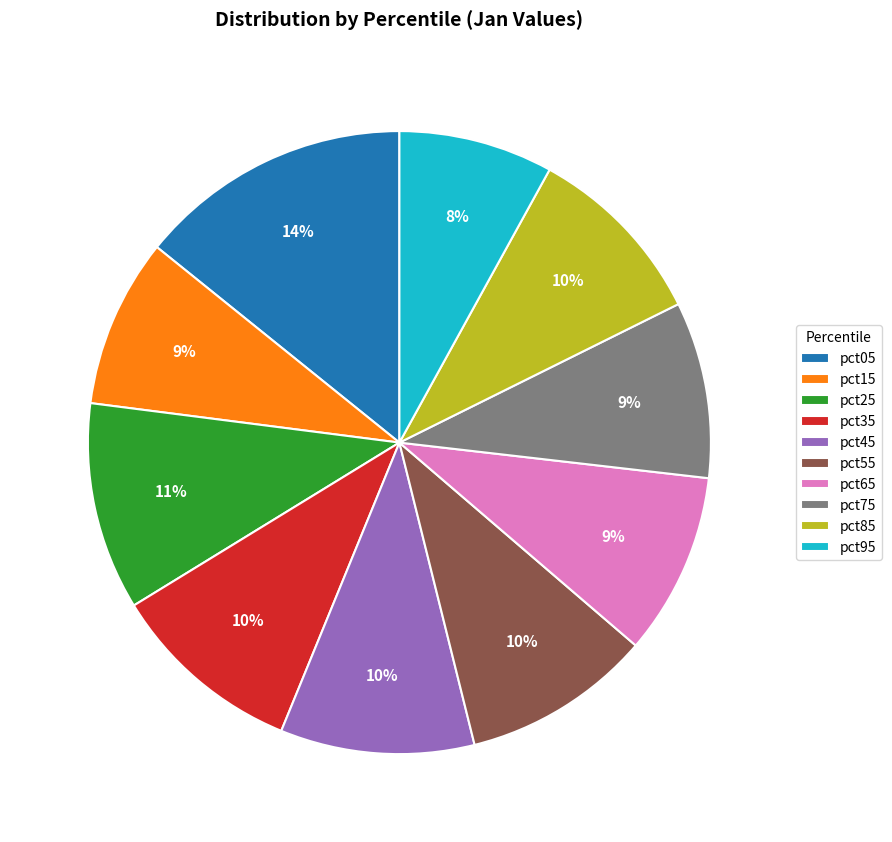

Combined, do pct75 and pct35 account for over 50%?

No